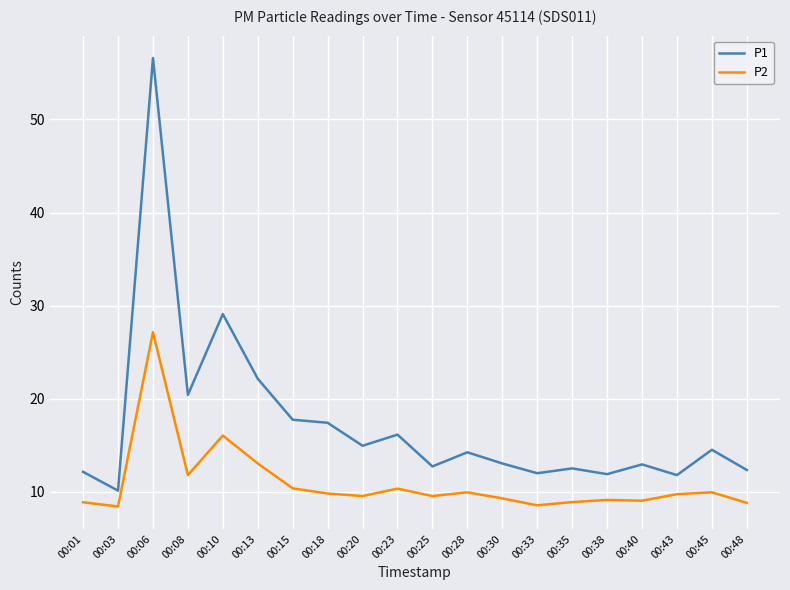

Which series has the largest range (max minus min)?

P1